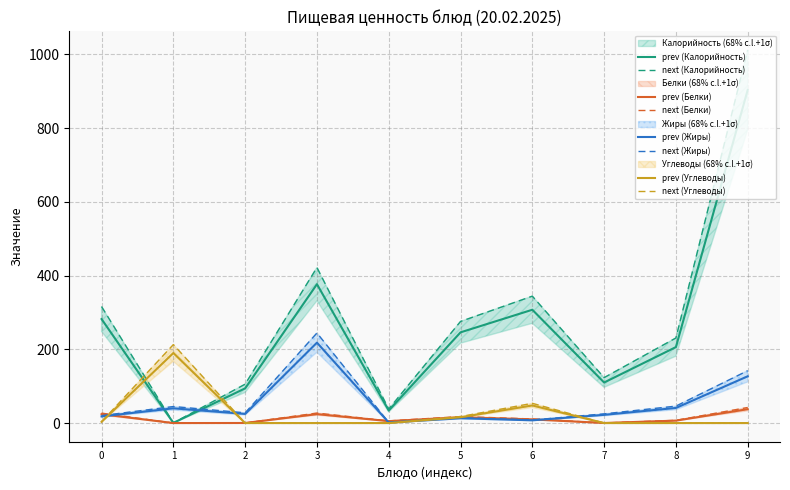

How many distinct data groups are displayed?

4